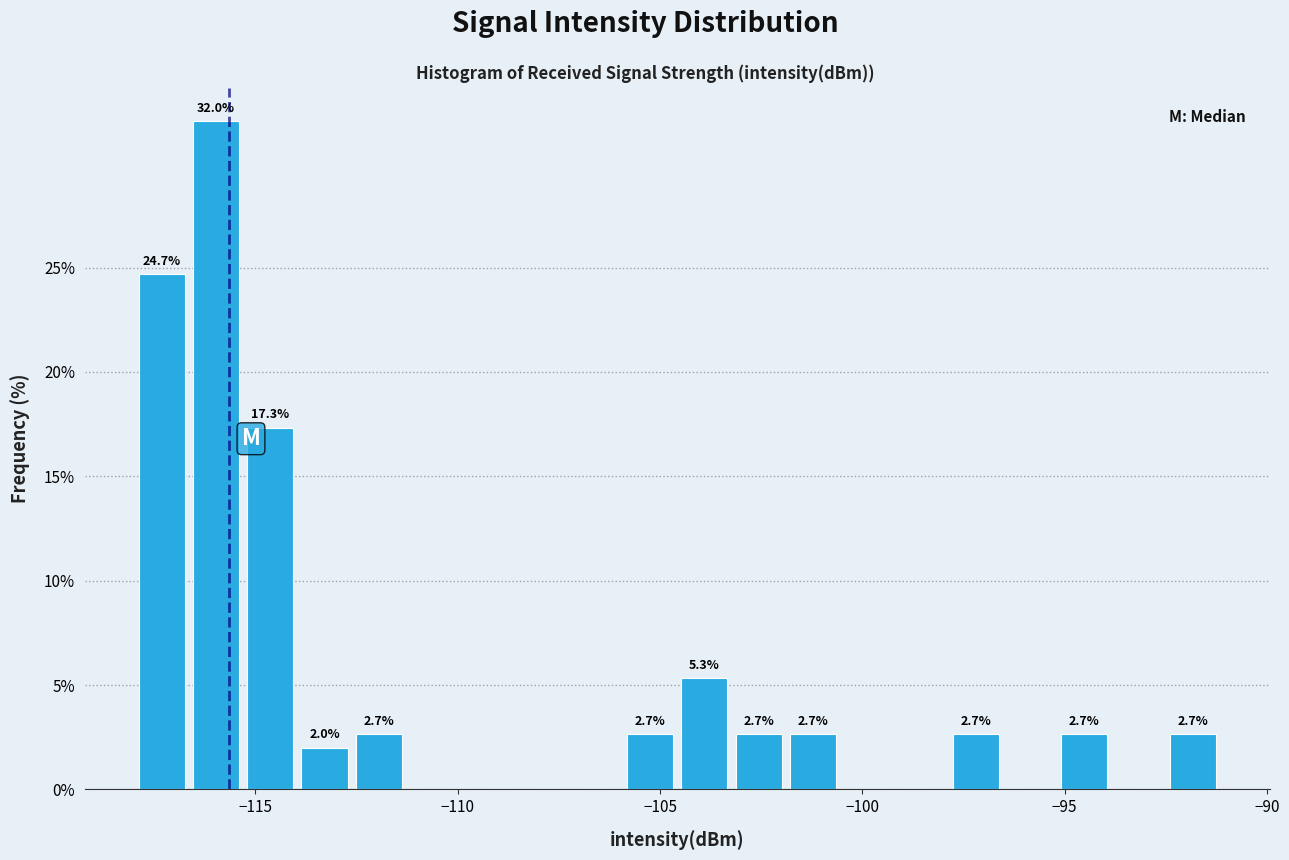

Around what value on the x-axis is the tallest bar? Give the approximate position of its centre, as read against the axis.

-116.0